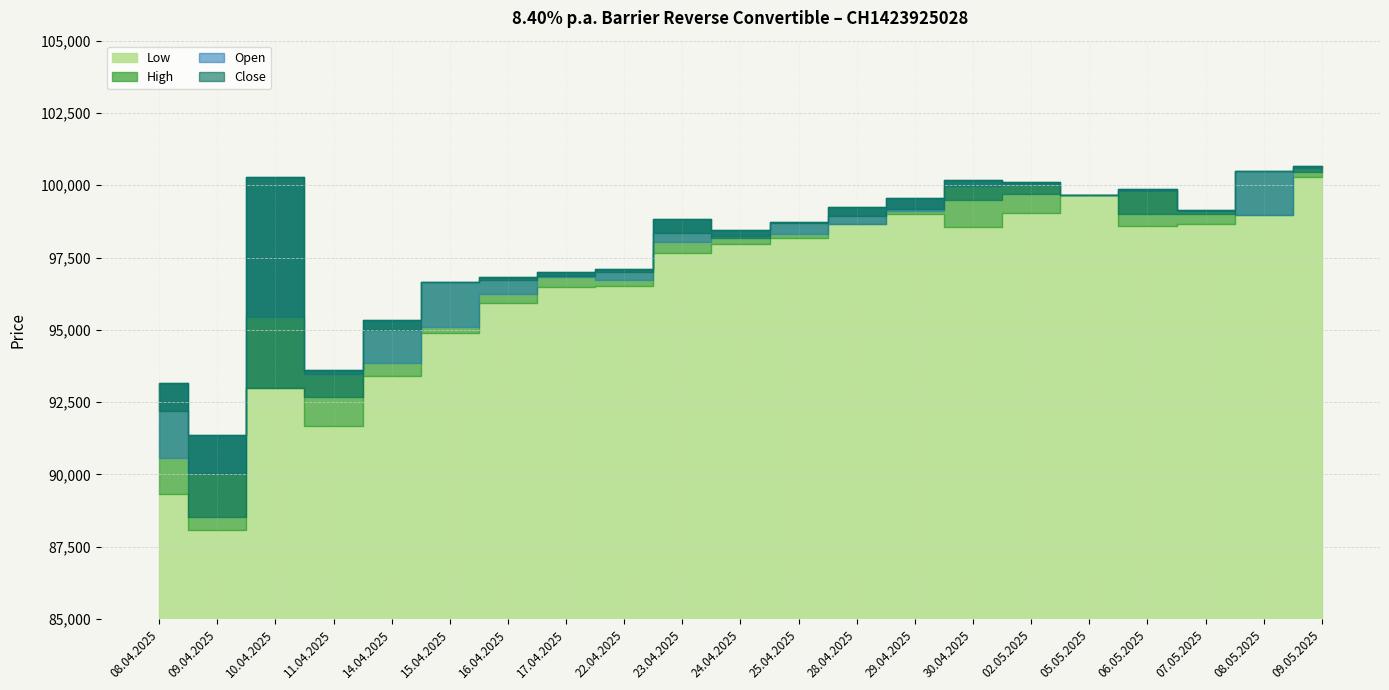

Reading right to left, extract all data points from this chart.

Open: 09.05.2025=100580	08.05.2025=98960	07.05.2025=99100	06.05.2025=99800	05.05.2025=99660	02.05.2025=100060	30.04.2025=99970	29.04.2025=99110	28.04.2025=98660	25.04.2025=98320	24.04.2025=98250	23.04.2025=98040	22.04.2025=96740	17.04.2025=96820	16.04.2025=96250	15.04.2025=95090	14.04.2025=93850	11.04.2025=93480	10.04.2025=95460	09.04.2025=90050	08.04.2025=90580
High: 09.05.2025=100675	08.05.2025=100500	07.05.2025=99130	06.05.2025=99870	05.05.2025=99680	02.05.2025=100110	30.04.2025=100170	29.04.2025=99550	28.04.2025=99250	25.04.2025=98730	24.04.2025=98440	23.04.2025=98850	22.04.2025=97090	17.04.2025=97010	16.04.2025=96810	15.04.2025=96660	14.04.2025=95350	11.04.2025=93600	10.04.2025=100300	09.04.2025=91380	08.04.2025=93160
Low: 09.05.2025=100300	08.05.2025=98960	07.05.2025=98670	06.05.2025=98600	05.05.2025=99660	02.05.2025=99040	30.04.2025=98560	29.04.2025=99020	28.04.2025=98660	25.04.2025=98170	24.04.2025=97960	23.04.2025=97660	22.04.2025=96520	17.04.2025=96480	16.04.2025=95920	15.04.2025=94890	14.04.2025=93400	11.04.2025=91670	10.04.2025=93000	09.04.2025=88080	08.04.2025=89340
Close: 09.05.2025=100450	08.05.2025=100500	07.05.2025=99010	06.05.2025=99010	05.05.2025=99680	02.05.2025=99710	30.04.2025=99490	29.04.2025=99170	28.04.2025=98920	25.04.2025=98710	24.04.2025=98190	23.04.2025=98340	22.04.2025=97000	17.04.2025=96870	16.04.2025=96740	15.04.2025=96640	14.04.2025=95000	11.04.2025=92690	10.04.2025=93000	09.04.2025=88540	08.04.2025=92190